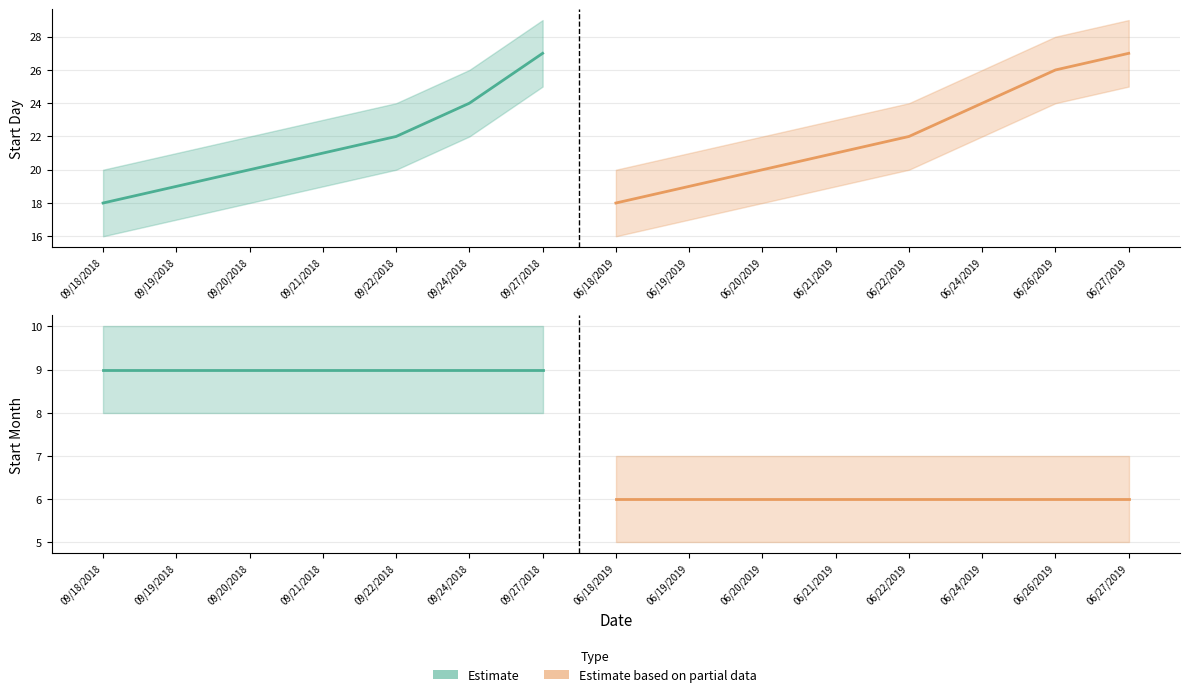

What position from the left is 09/21/2018?

4